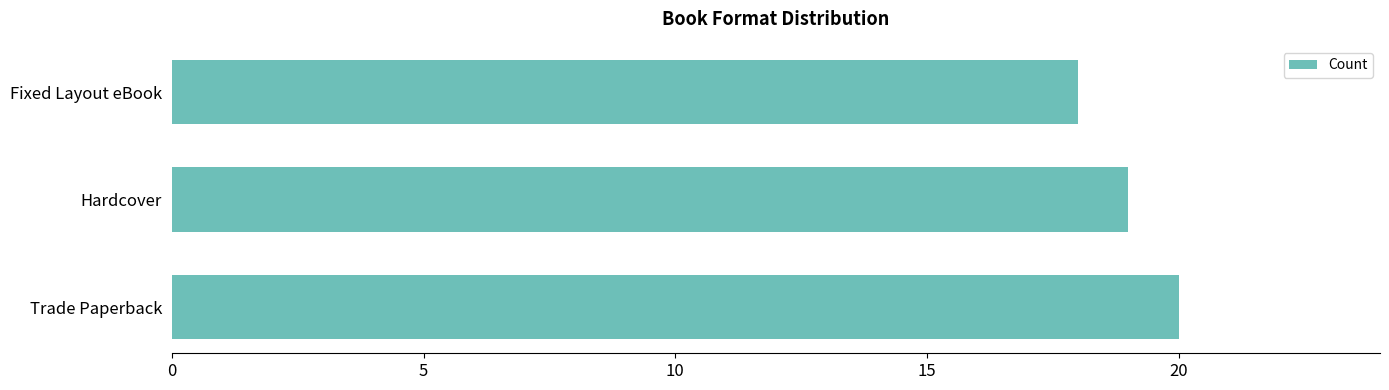

Rank the categories by value from highest to lowest.

Trade Paperback, Hardcover, Fixed Layout eBook